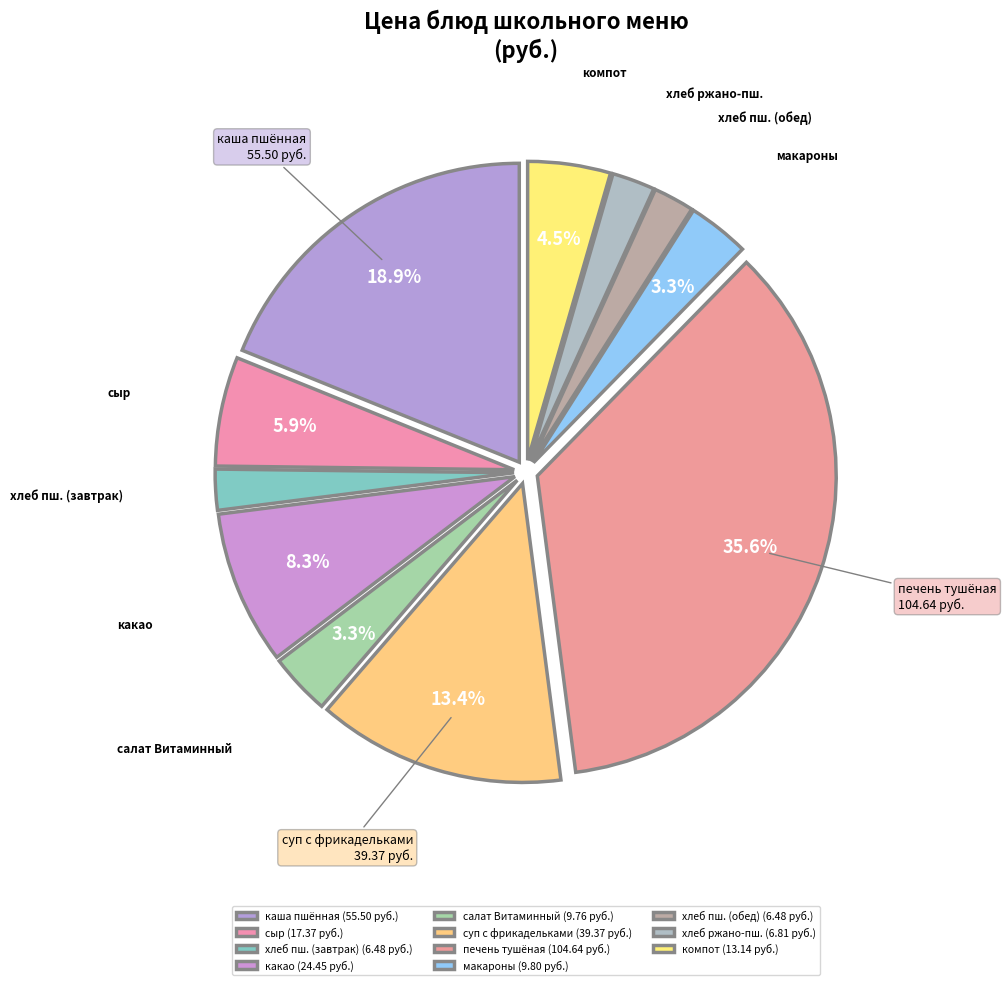

Does хлеб пш. (обед) account for over 50% of the chart?

No